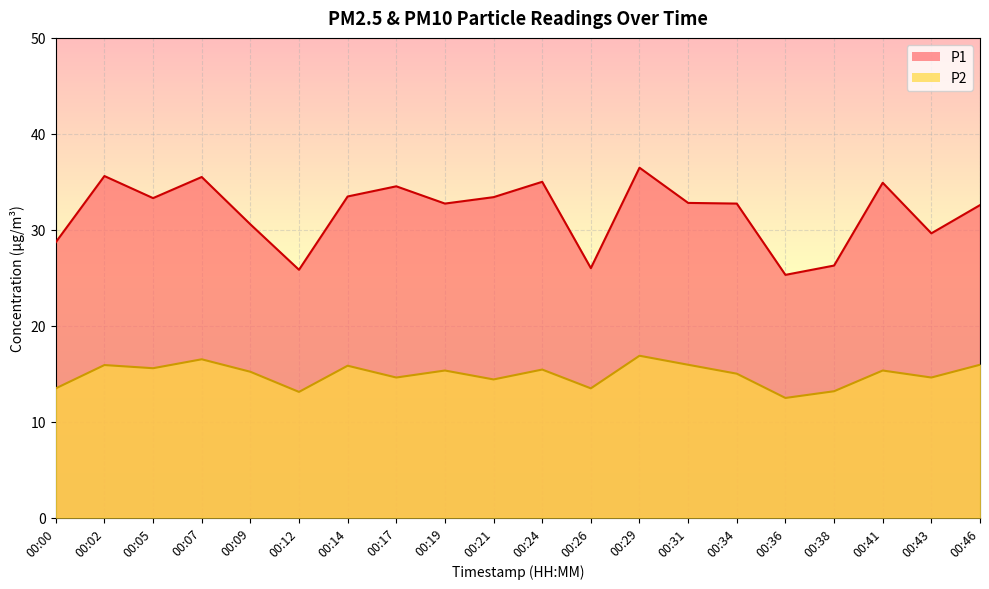

The P1 series shows 19.9 at 00:31. True or false?

False